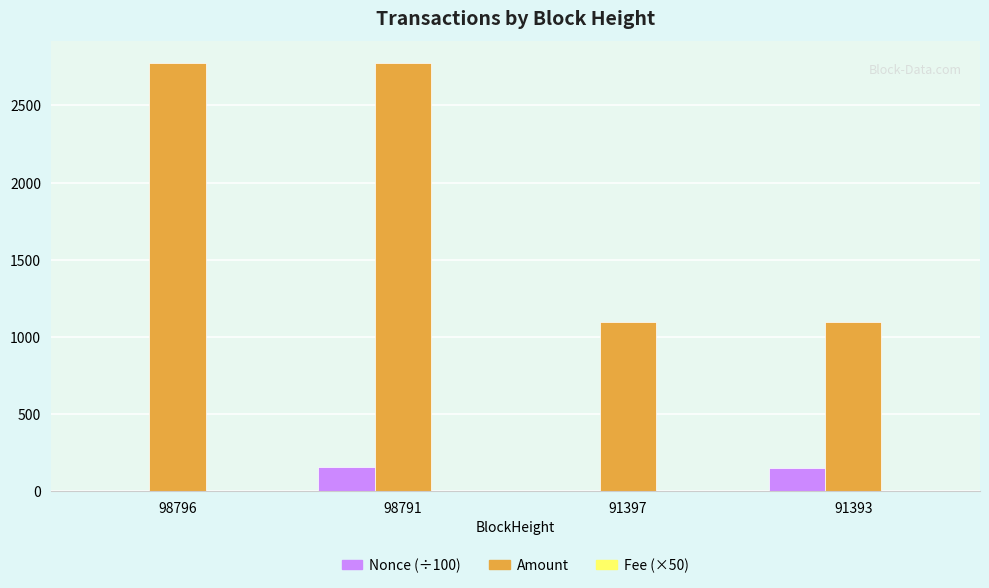

At which category is the sum across all series the highest?

98791